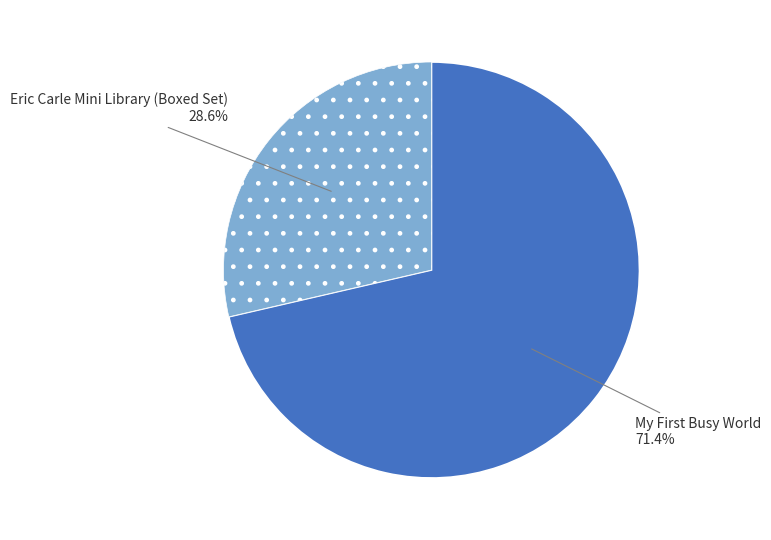

Which slice is the smallest?

Eric Carle Mini Library (Boxed Set)